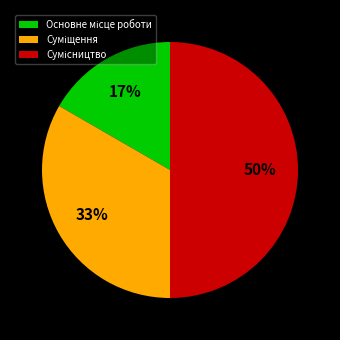

To the nearest percent, what is the difference between the largest and smallest slice percentages?

33%